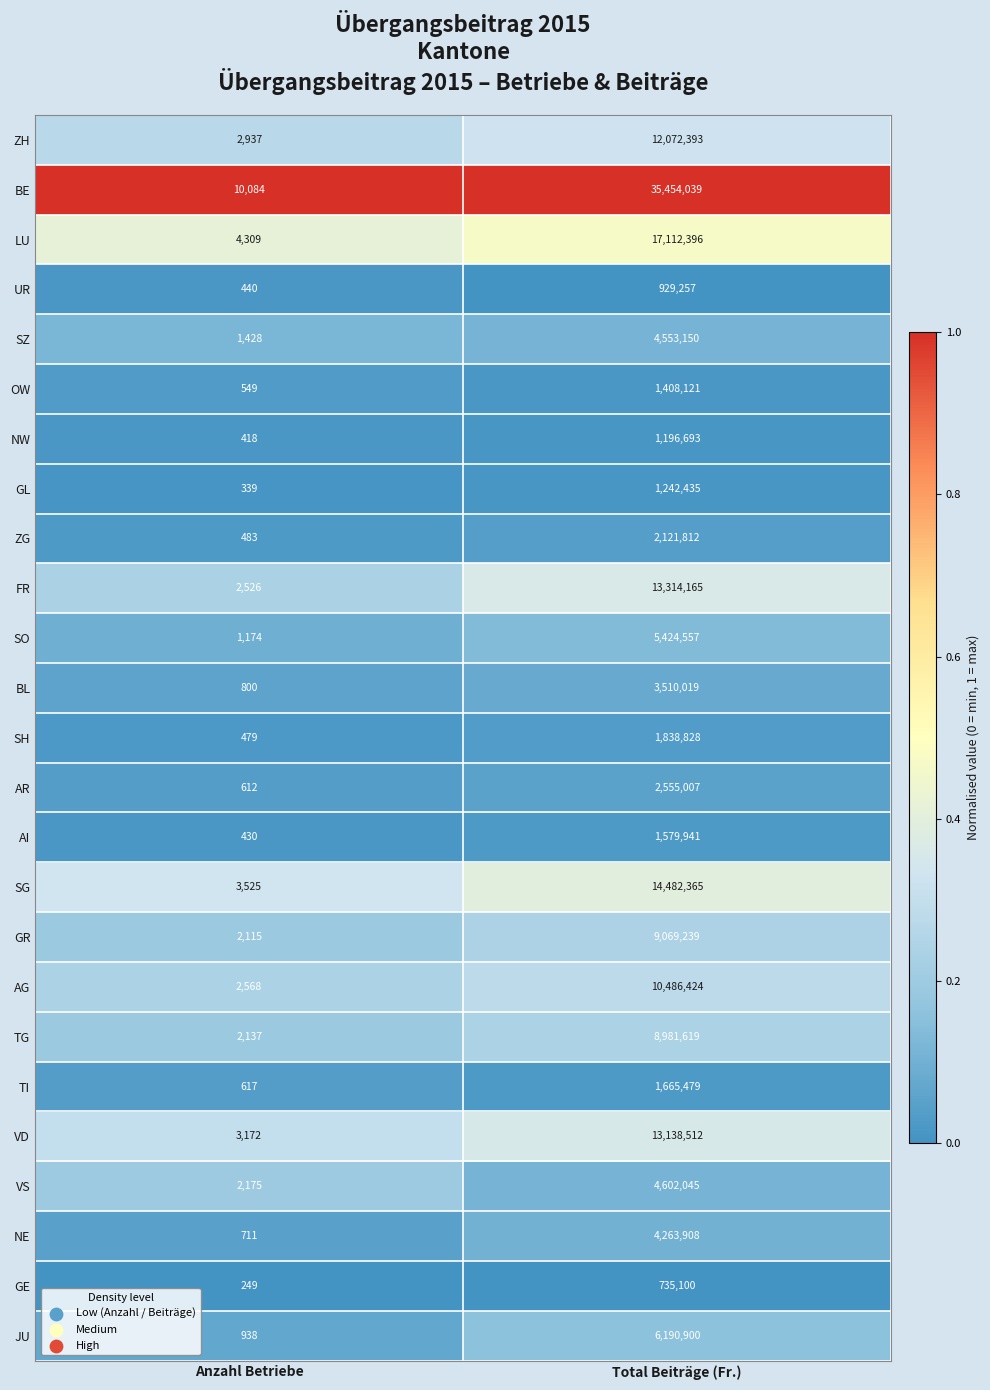

What is the sum of the JU values at Total Beiträge (Fr.) and Anzahl Betriebe?

6191838